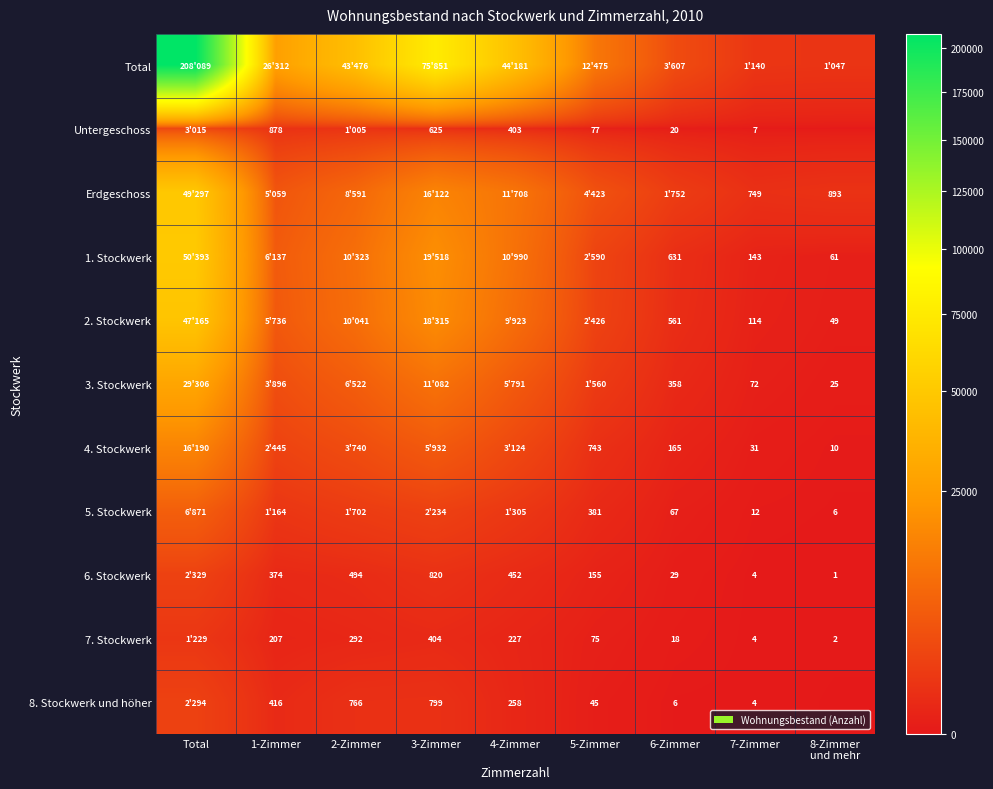

What is the total value across all series at 2-Zimmer?

86952